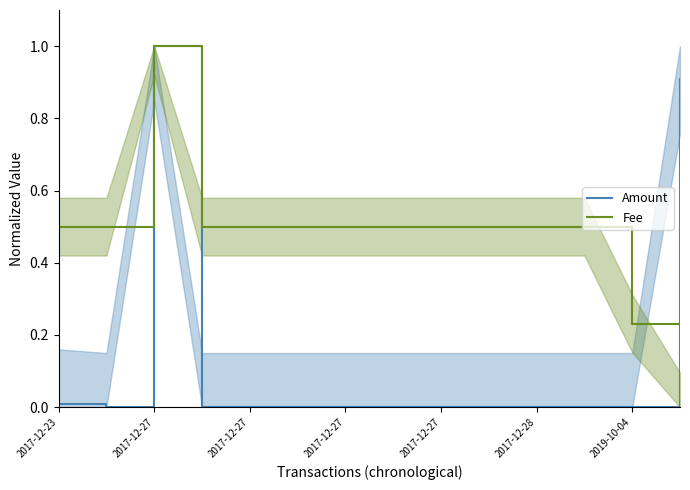

Count the number of data series in this chart.

2